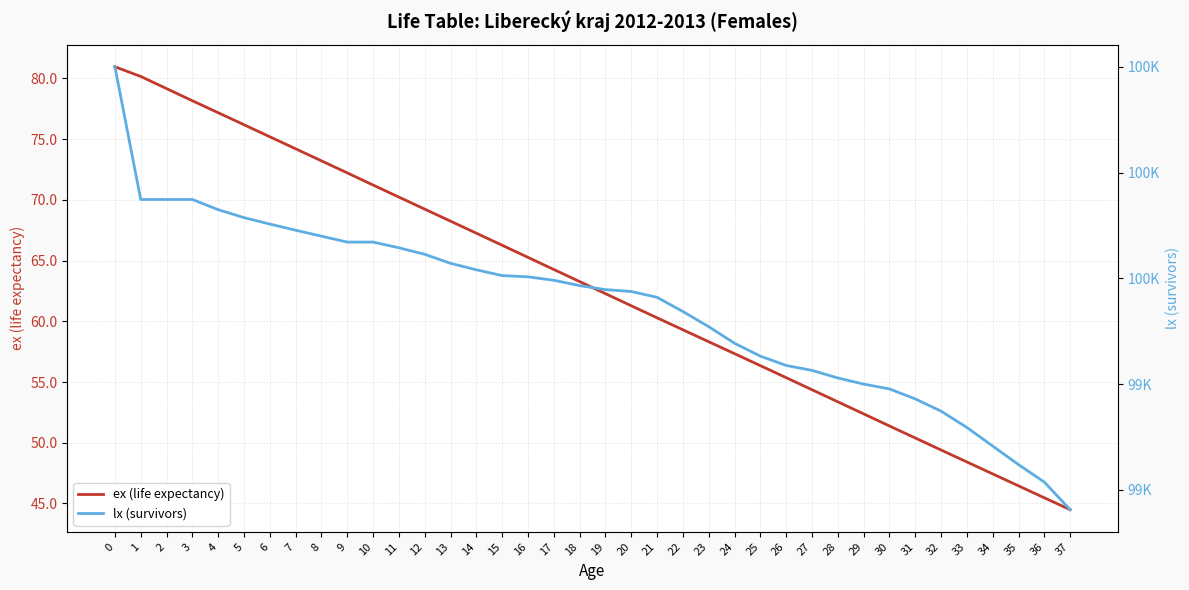

How many data points does each series have?

38